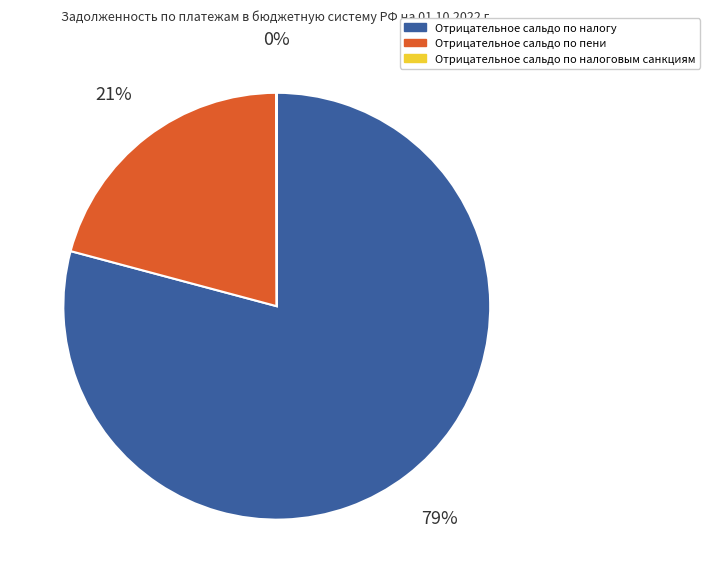

The Отрицательное сальдо по пени slice represents 21% of the pie. True or false?

True